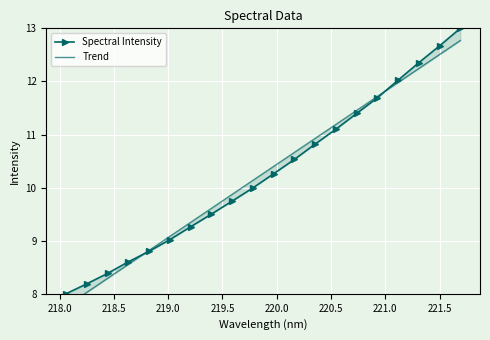

Rank the series by their average value, from highest to lowest.

Spectral Intensity, Trend